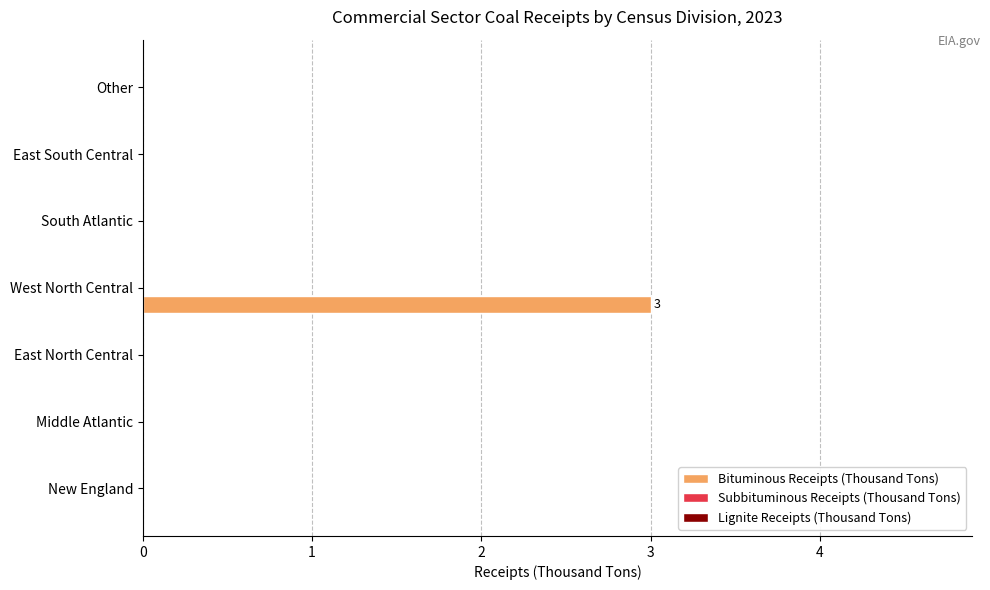

What is the sum of all values?

3